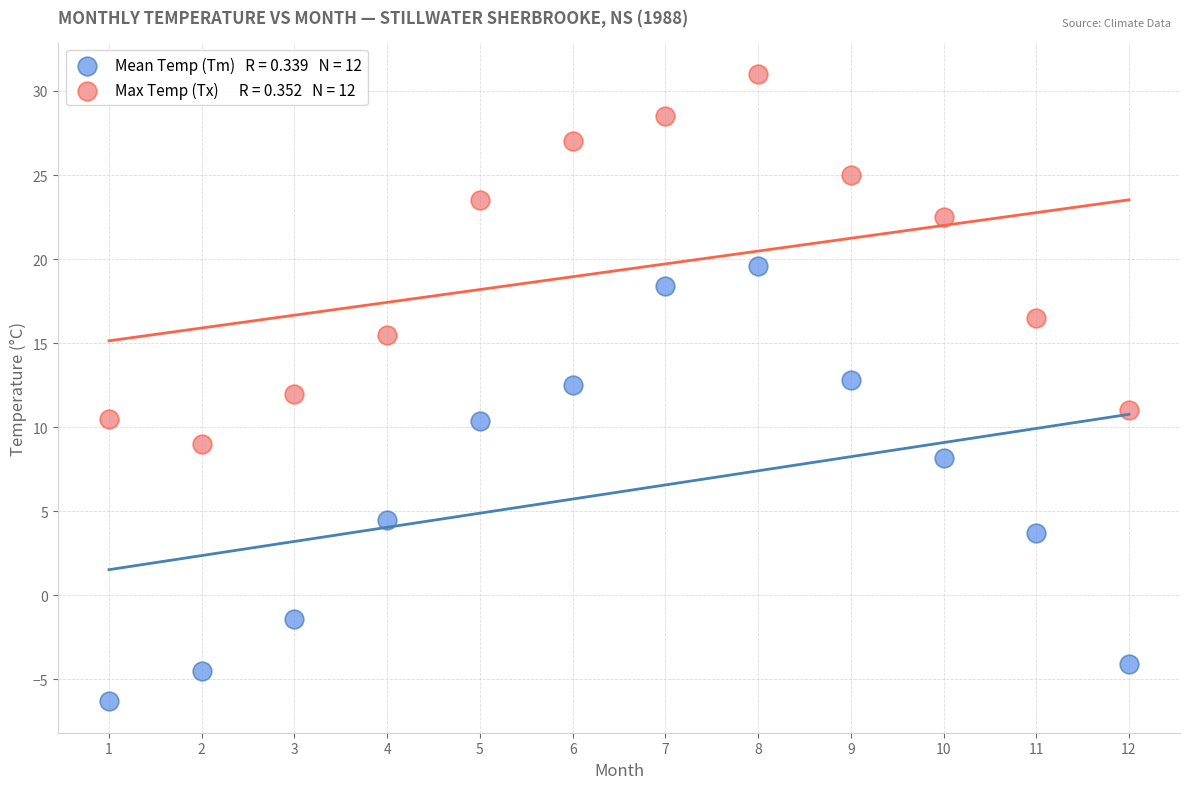

Across all data points, what is the range of X values (max minus min)?

11.0